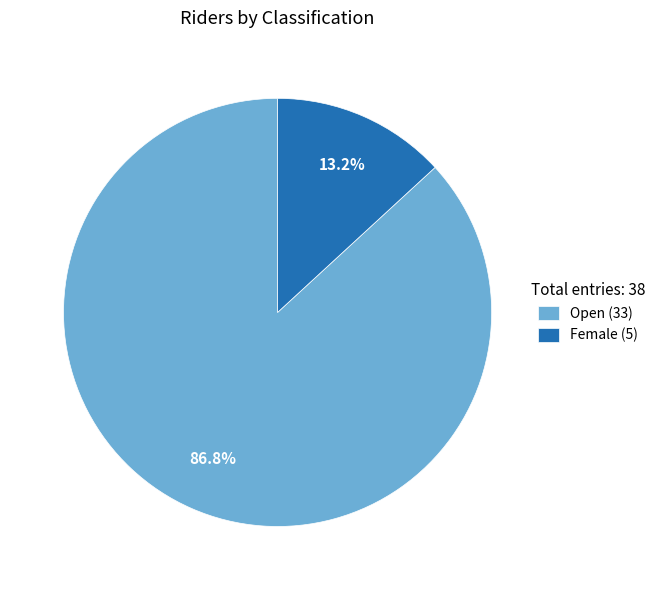

Is the sum of Open and Female greater than half?

Yes